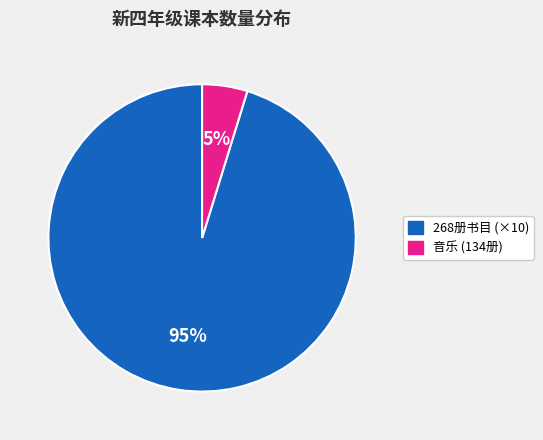

Is there a majority slice in this chart?

Yes